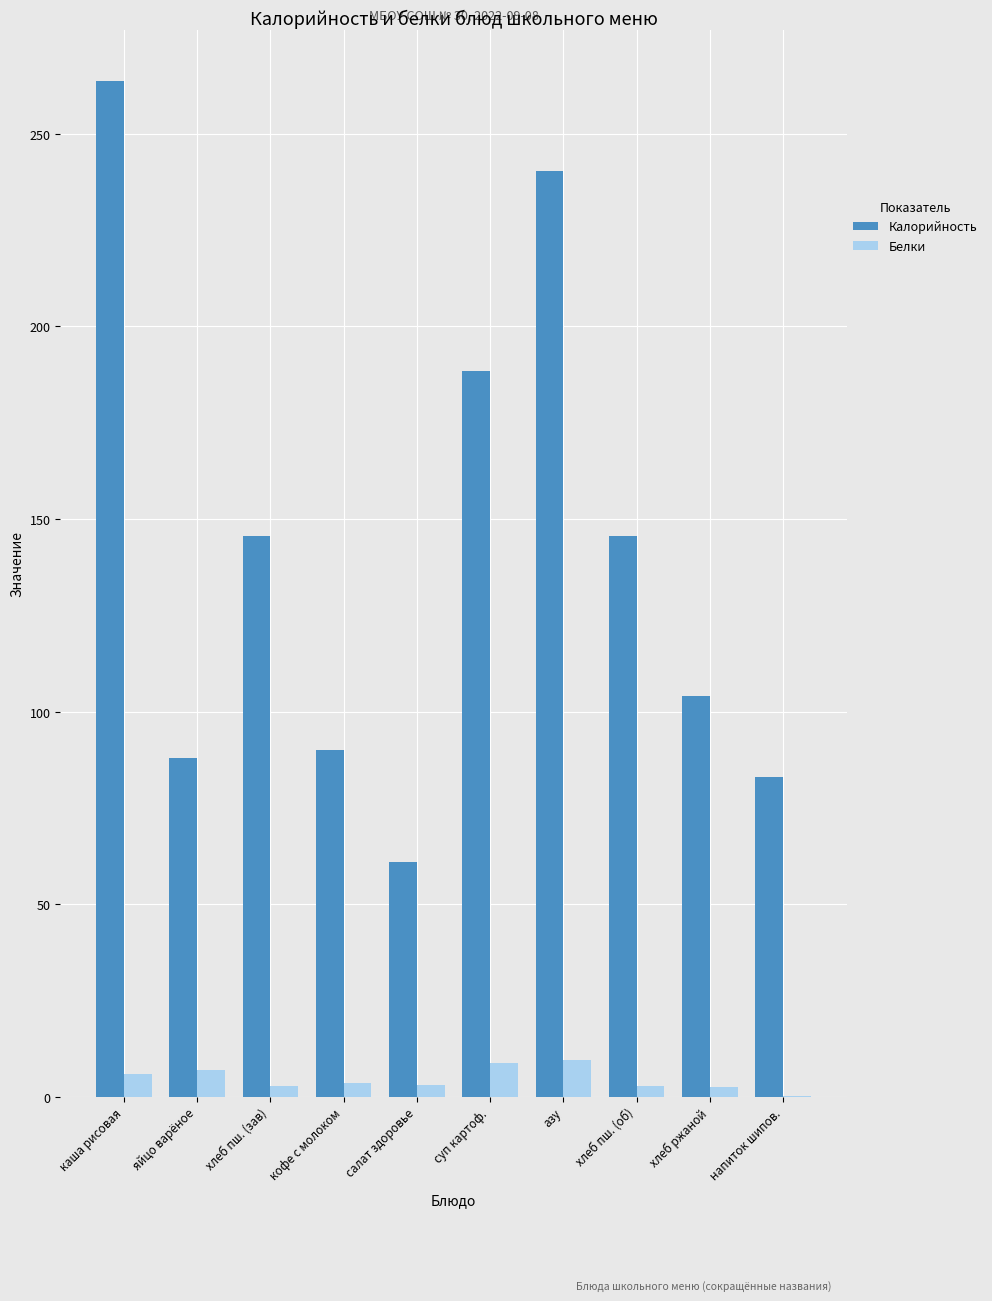

Between каша рисовая and хлеб пш. (об), which series saw the biggest shift?

Калорийность